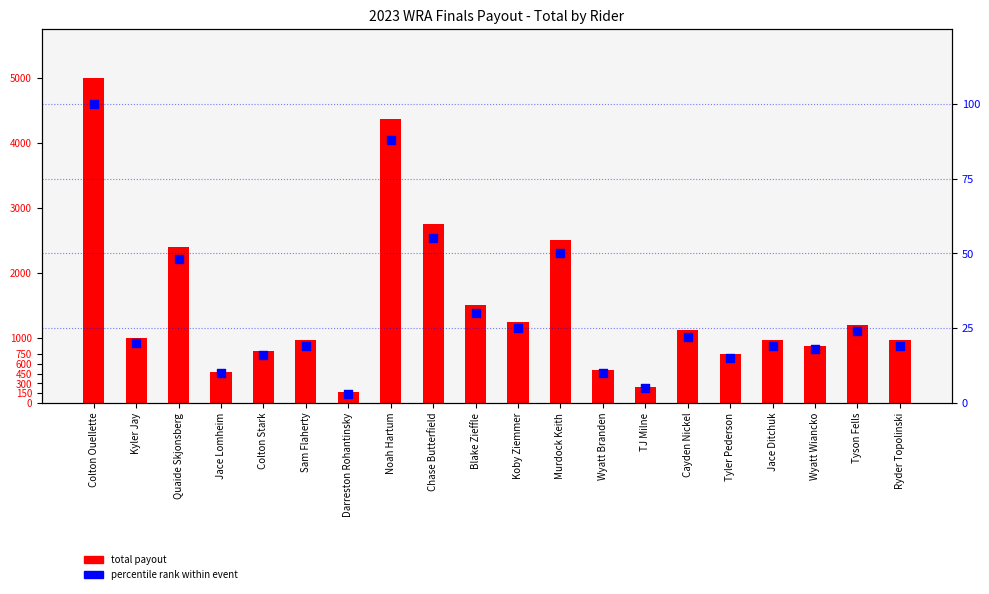

What is the total value across all series at Jace Lomheim?

490